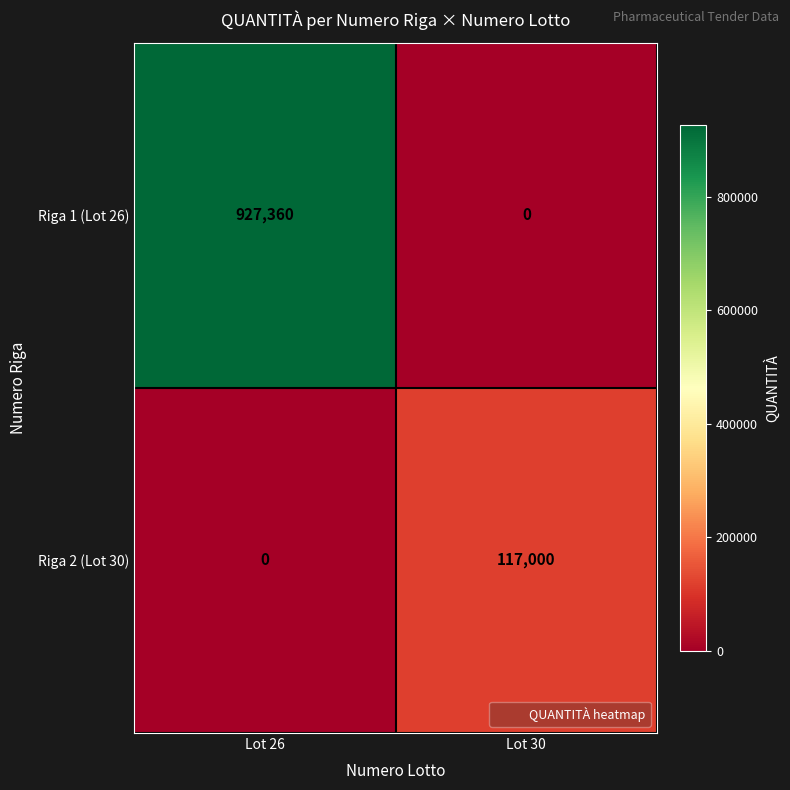

What is the difference between the maximum and minimum values in the Riga 1 (Lot 26) series?

927360